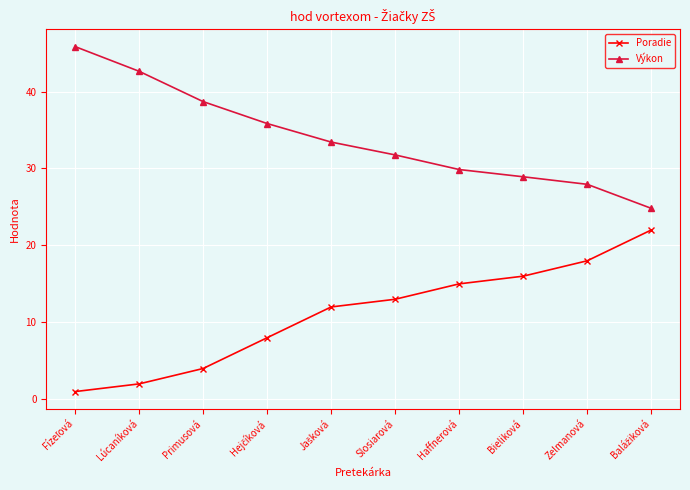

True or false: Výkon has a value of 52.8 at Slosiarová.

False